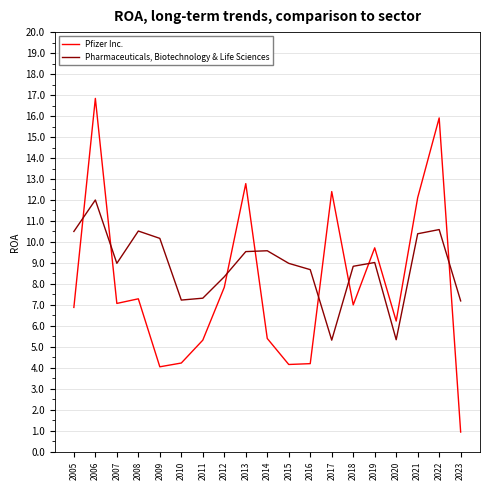

Which series has the largest total across all categories?

Pharmaceuticals, Biotechnology & Life Sciences